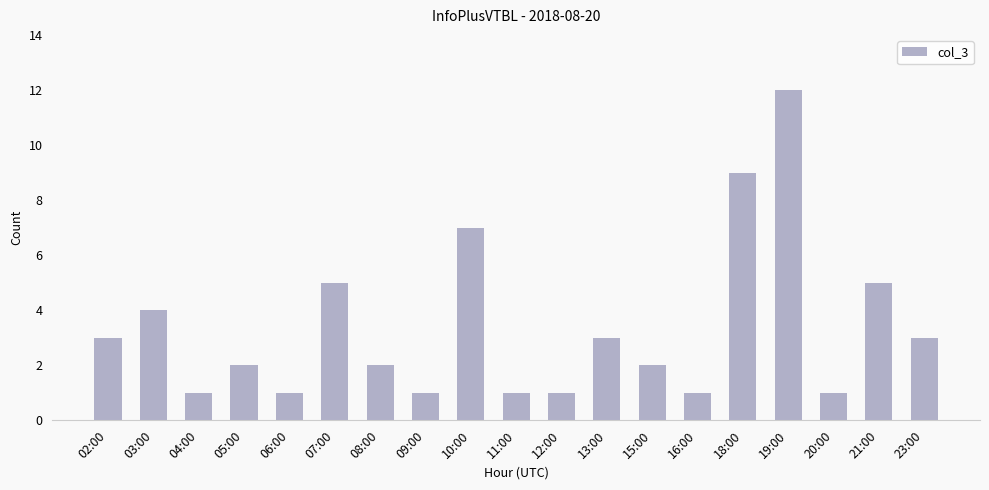

What is the maximum value shown in the chart?

12